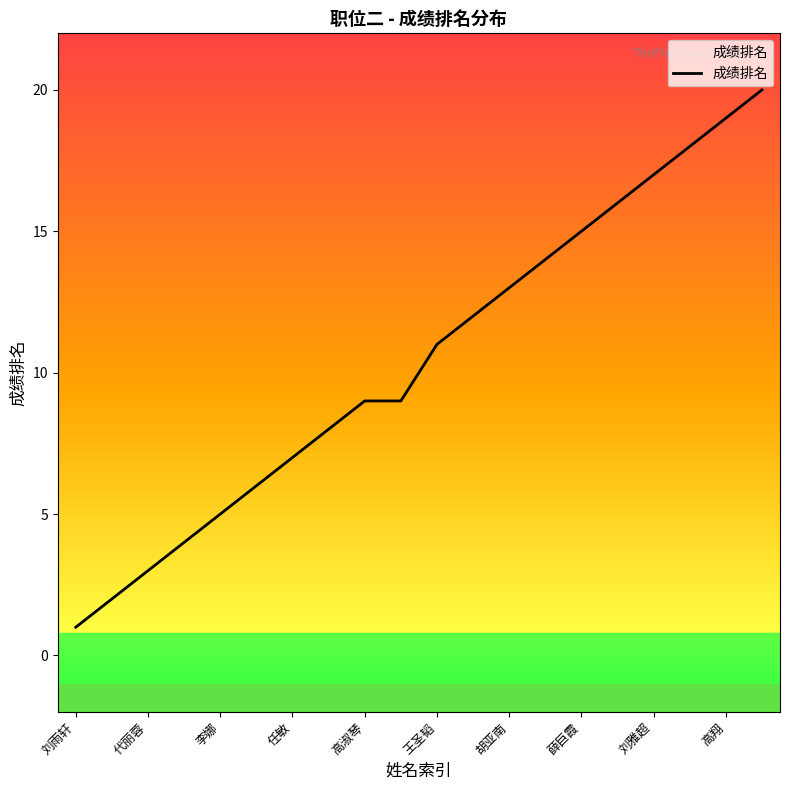

Which has a higher value, 蒋秀荣 or 崔晓旭?

崔晓旭